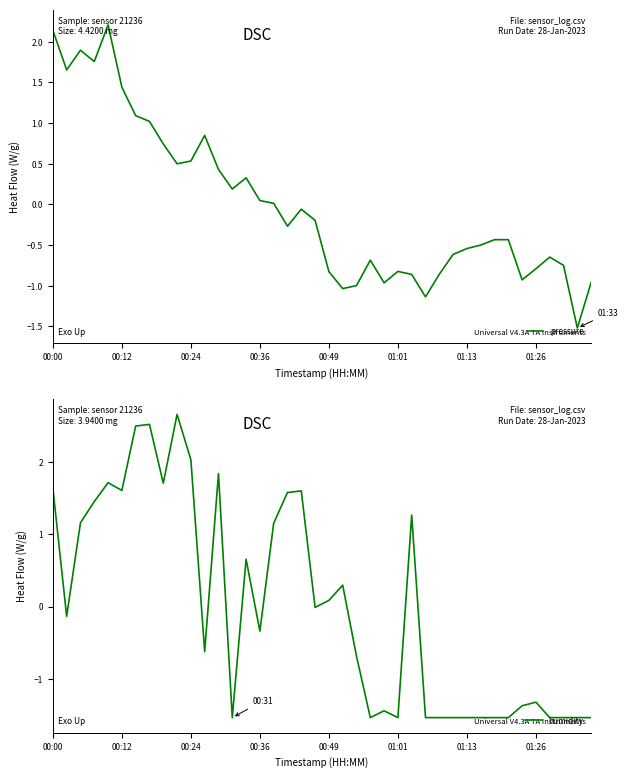

The value of pressure at 00:49 is -0.3. True or false?

False